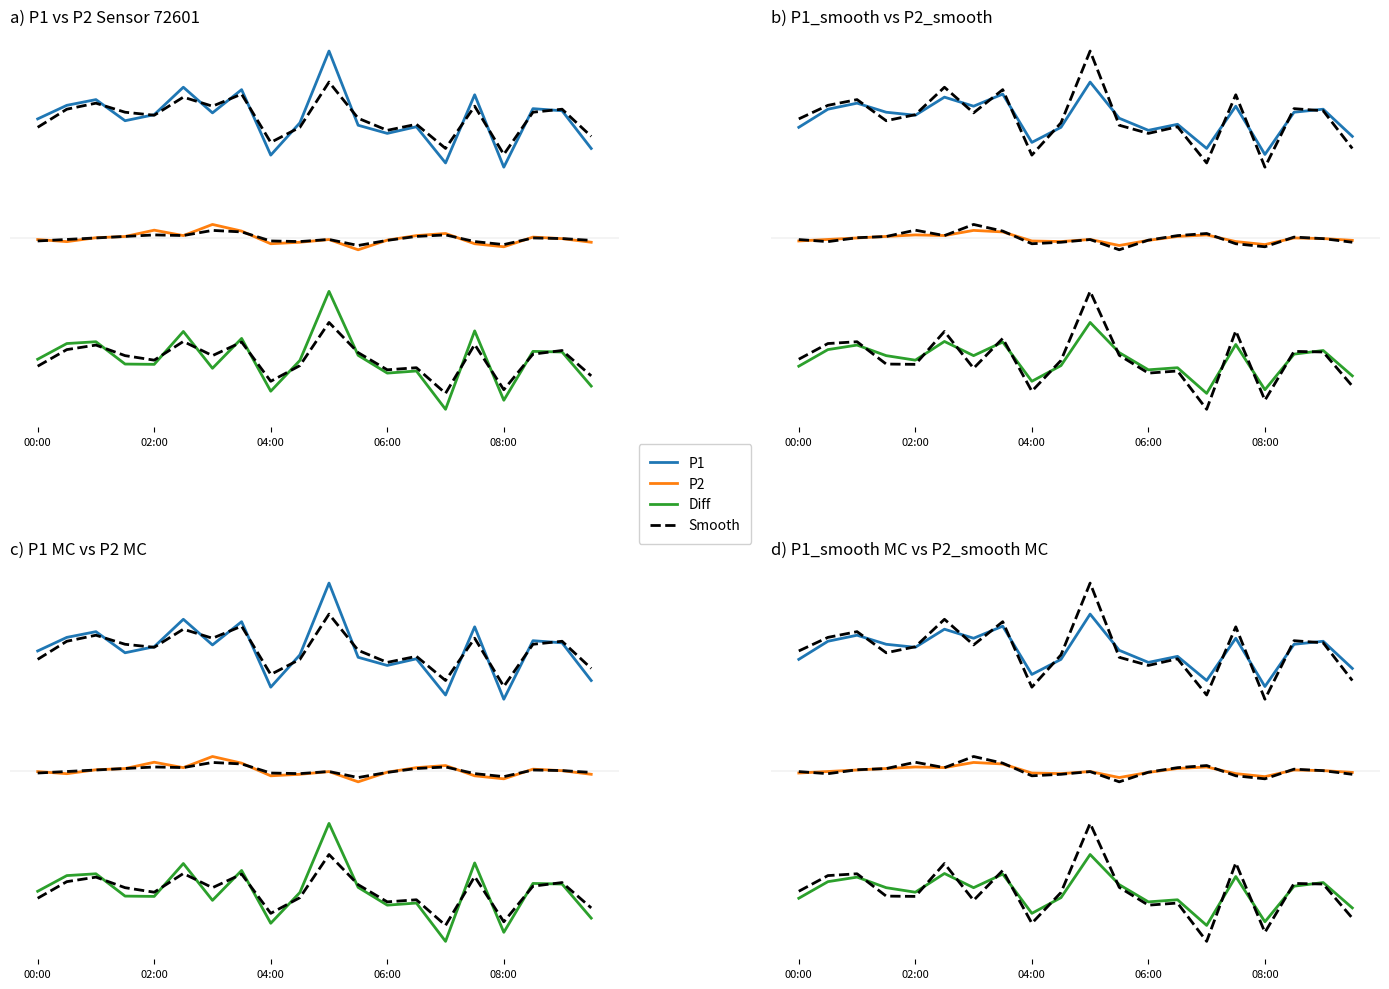

In P1_smooth, how many points are lower than both neighbors (excluding endpoints)?

6